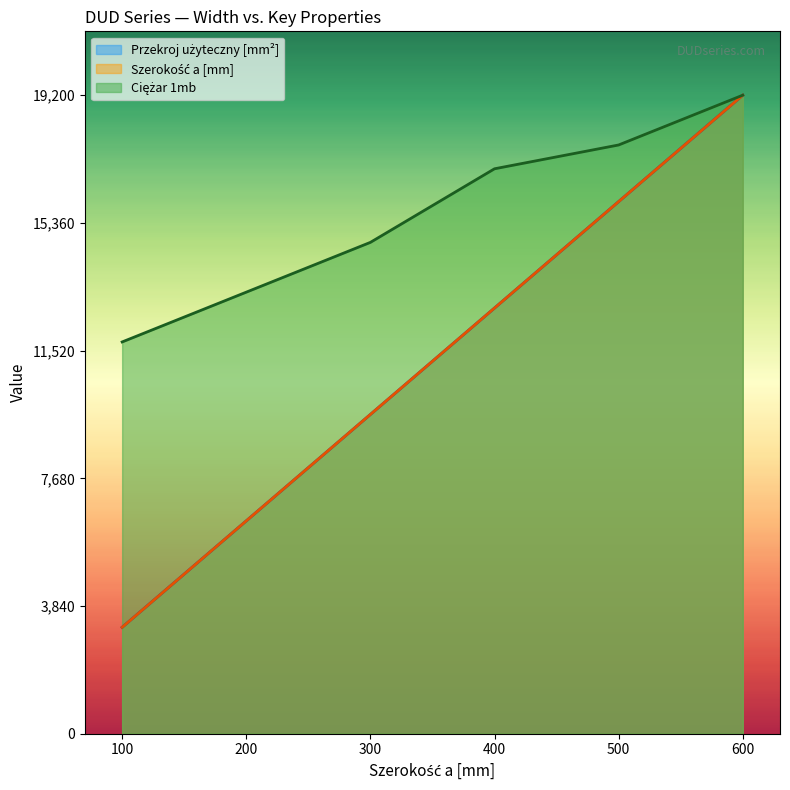

What position from the left is DUD100H50/3N?

1